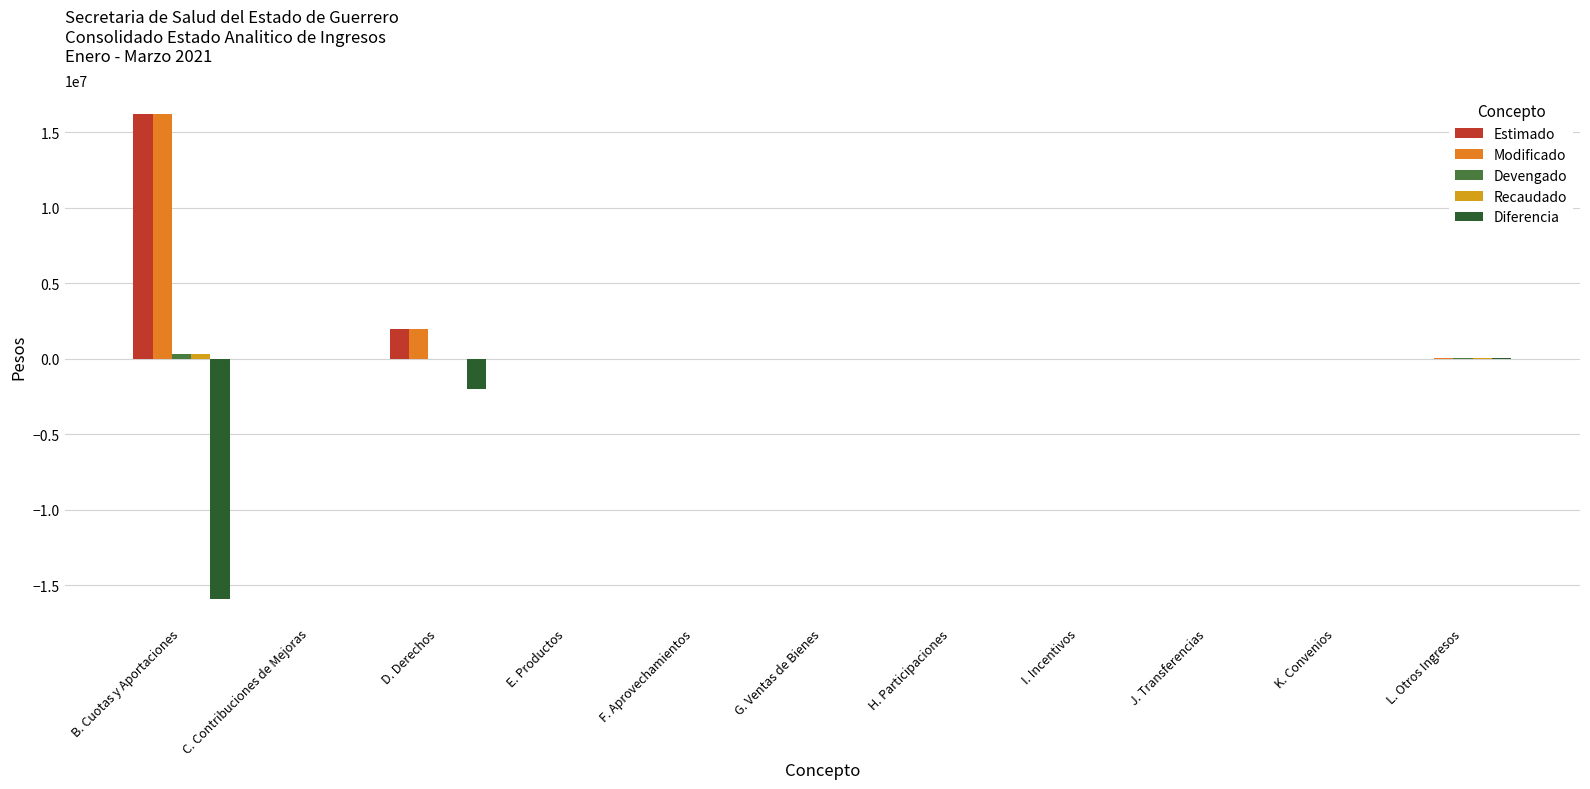

Are the bars horizontal?

No